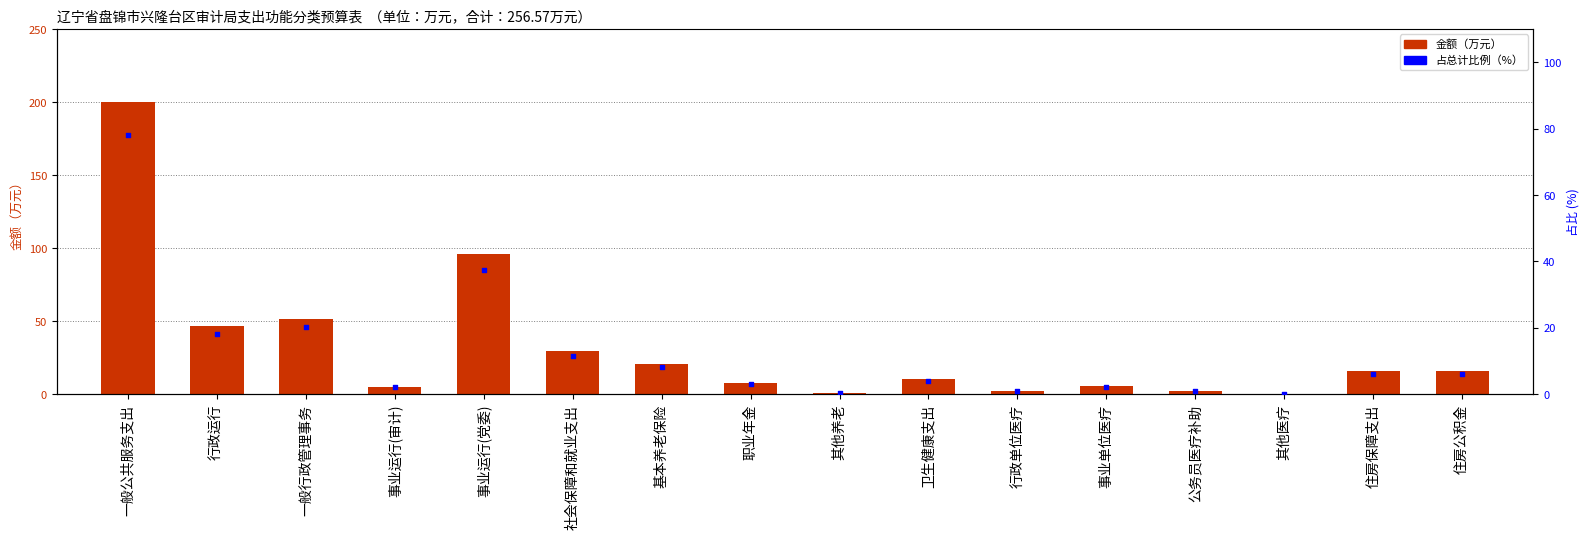

Is the value of 总计(万元) at 基本养老保险 greater than the value of 占比(%) at 住房公积金?

Yes